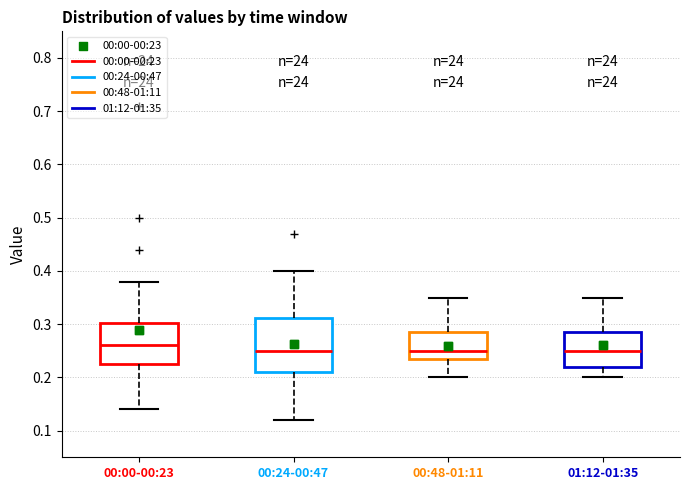

Reading left to right, read every box against the y-axis: the position of its median line, the range the box covers, and the ends of its whiskers. The values are not printed on the chart, so give them approximately, as read against the axis.

00:00-00:23: median 0.26, box 0.23 to 0.30, whiskers 0.14 to 0.38
00:24-00:47: median 0.25, box 0.21 to 0.31, whiskers 0.12 to 0.40
00:48-01:11: median 0.25, box 0.24 to 0.29, whiskers 0.20 to 0.35
01:12-01:35: median 0.25, box 0.22 to 0.29, whiskers 0.20 to 0.35